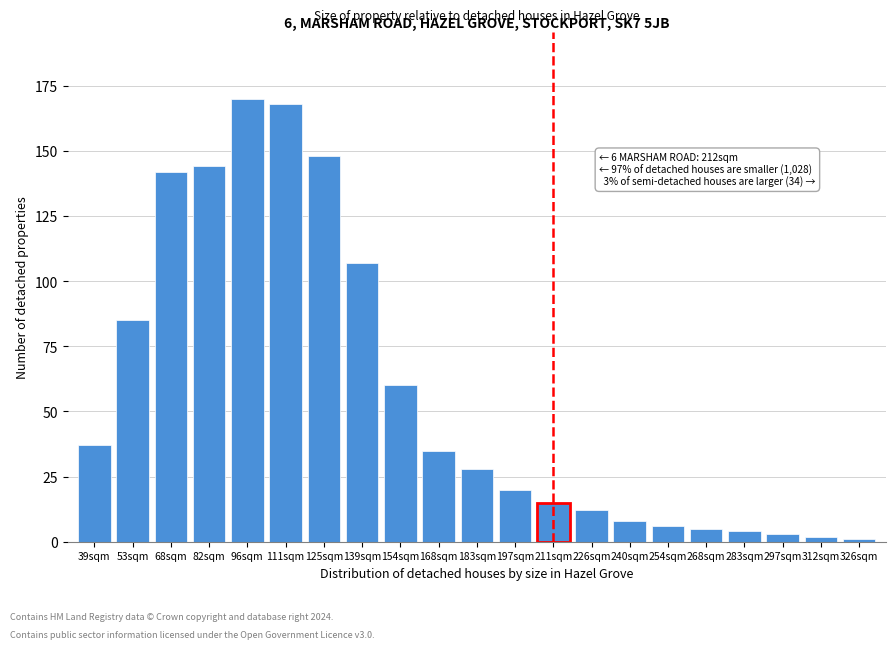

Reading left to right, transcribe all the data shown in this chart.

37	85	142	144	170	168	148	107	60	35	28	20	15	12	8	6	5	4	3	2	1